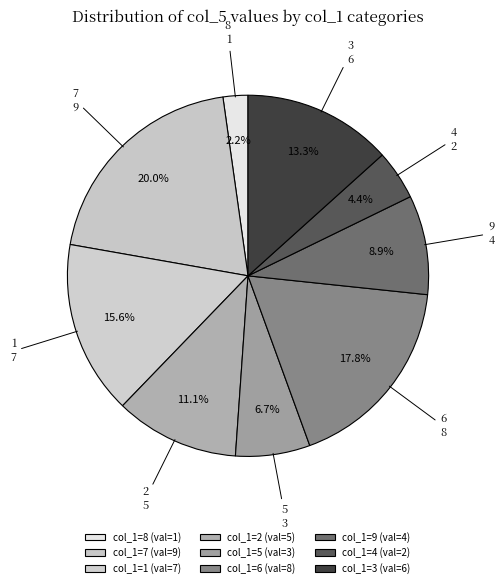

How many segments does this pie chart have?

9